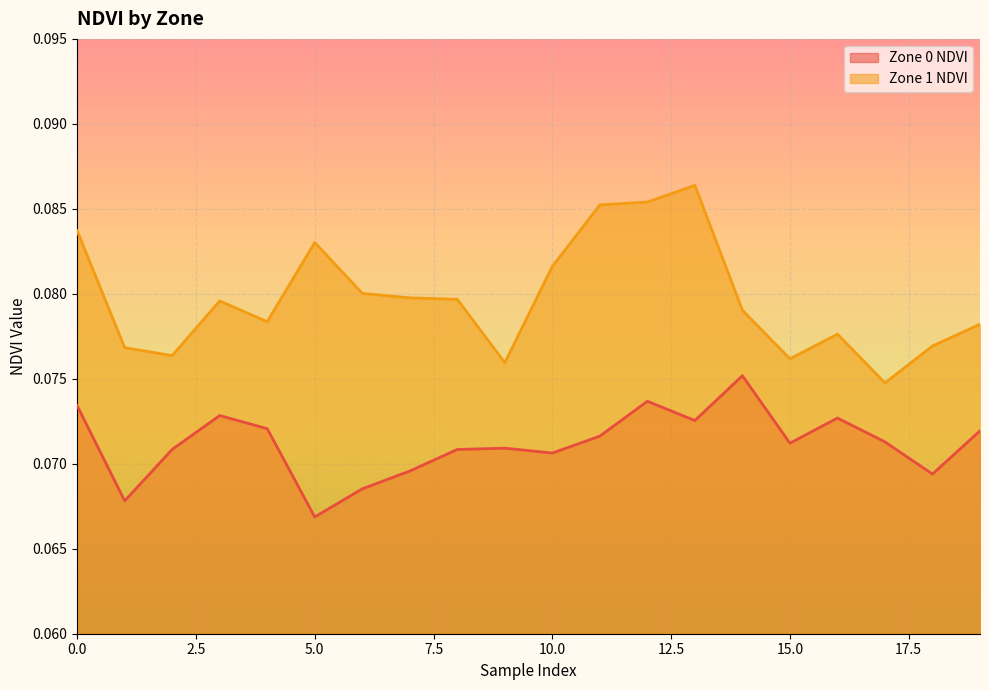

Count the number of categories in the chart.

20